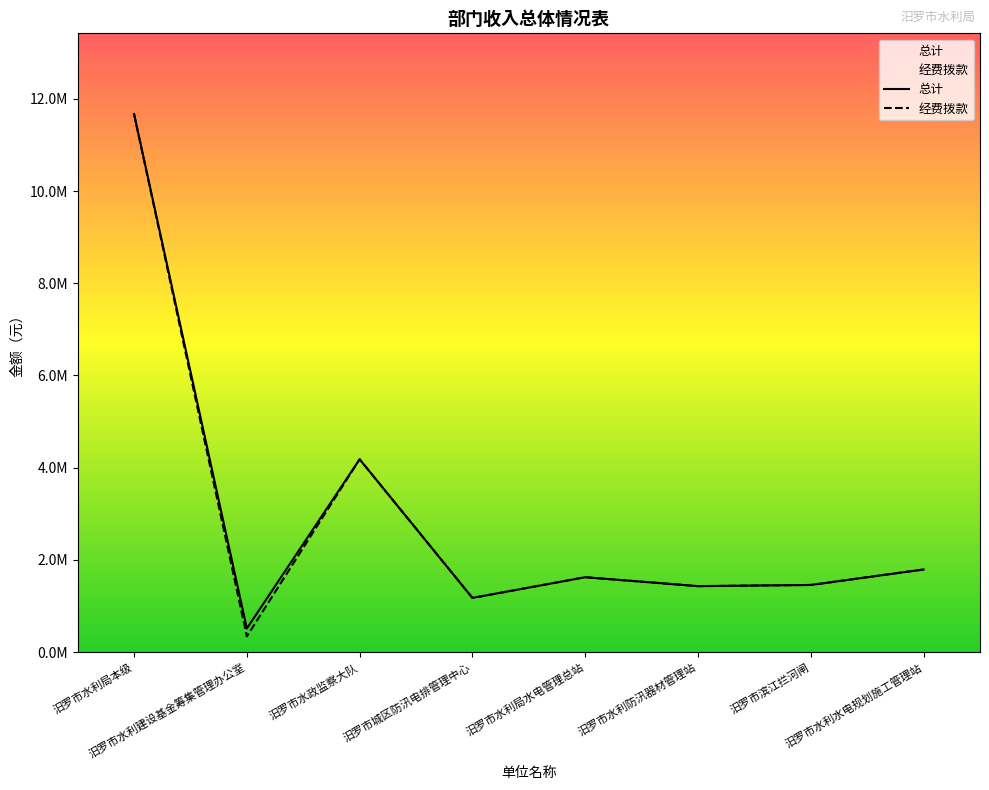

Reading left to right, transcribe all the data shown in this chart.

总计: 11669812.3	513064.1	4182920.6	1176435.0	1625177.2	1431954.2	1457342.2	1793090.3
经费拨款: 11669812.3	343064.1	4182920.6	1176435.0	1625177.2	1431954.2	1457342.2	1793090.3